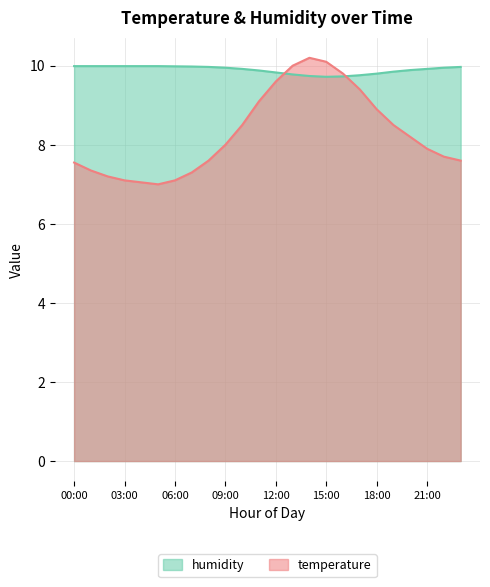

Which category has the lowest value in the temperature series?

05:00